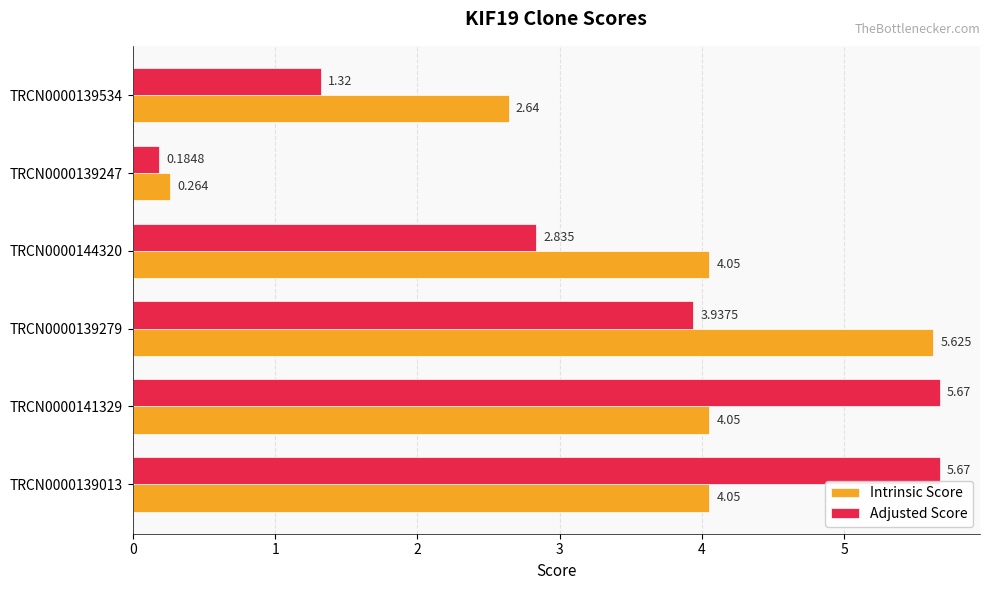

Is the value of Intrinsic Score at TRCN0000139534 greater than the value of Adjusted Score at TRCN0000139013?

No